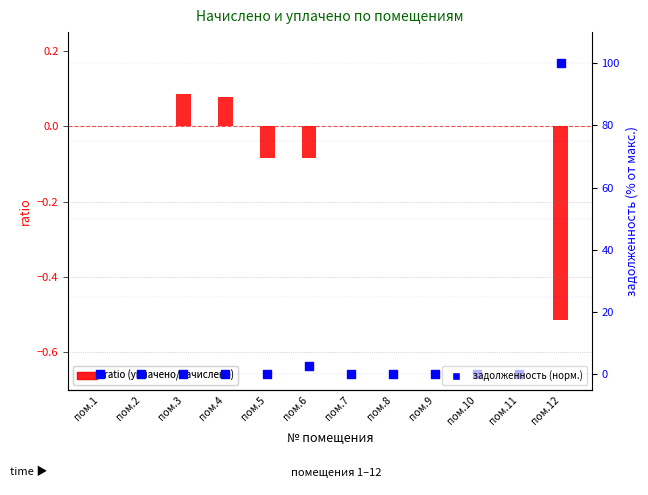

At how many categories does at least one series exceed 85?

1